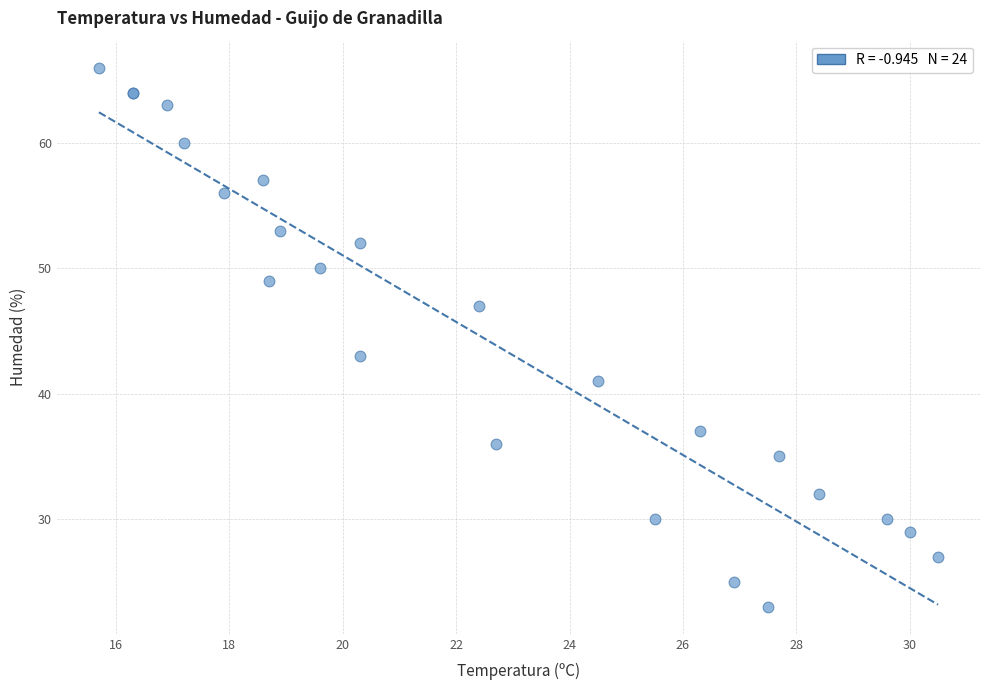

What Y value in the scatter plot is closest to 44?

43